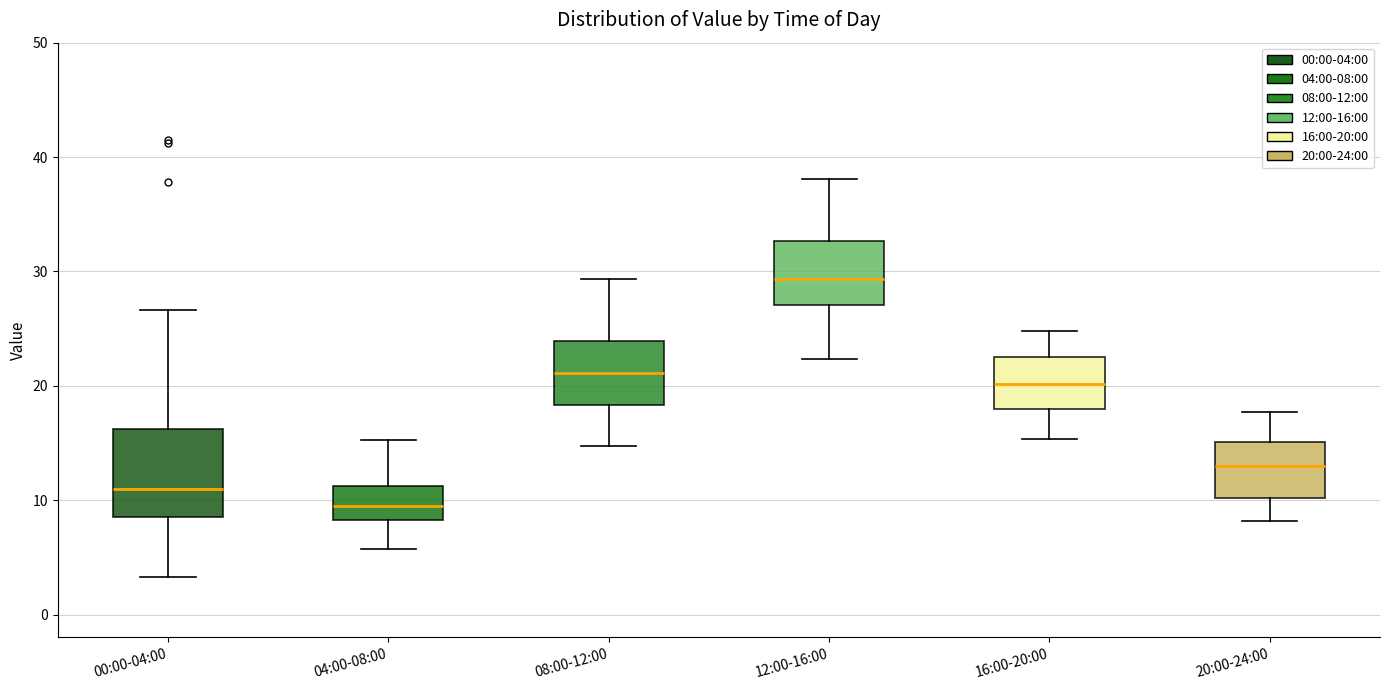

Reading left to right, read every box against the y-axis: the position of its median line, the range the box covers, and the ends of its whiskers. The values are not printed on the chart, so give them approximately, as read against the axis.

00:00-04:00: median 11, box 8 to 16, whiskers 3 to 27
04:00-08:00: median 10, box 8 to 11, whiskers 6 to 15
08:00-12:00: median 21, box 18 to 24, whiskers 15 to 29
12:00-16:00: median 29, box 27 to 33, whiskers 22 to 38
16:00-20:00: median 20, box 18 to 23, whiskers 15 to 25
20:00-24:00: median 13, box 10 to 15, whiskers 8 to 18